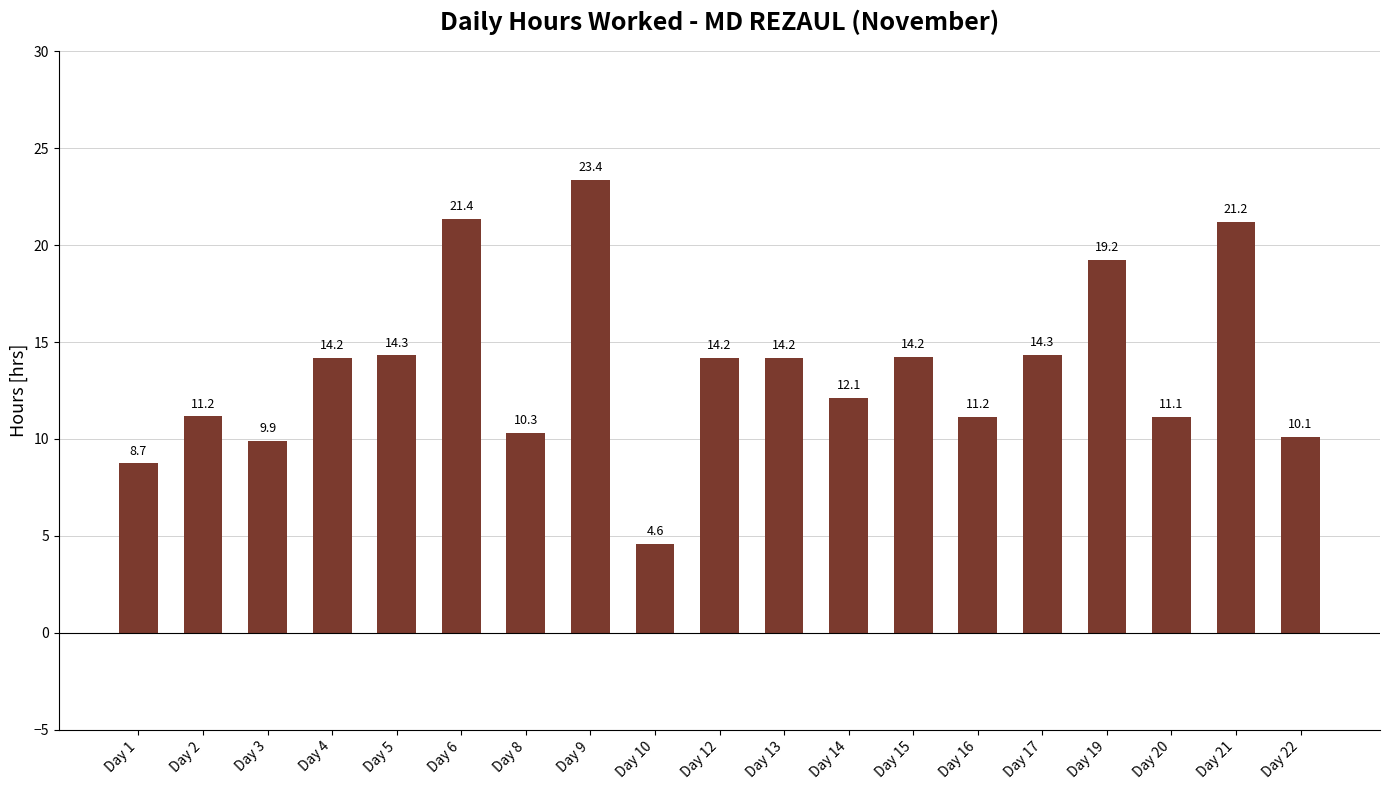

What is the value of the 1st bar from the left?

8.7